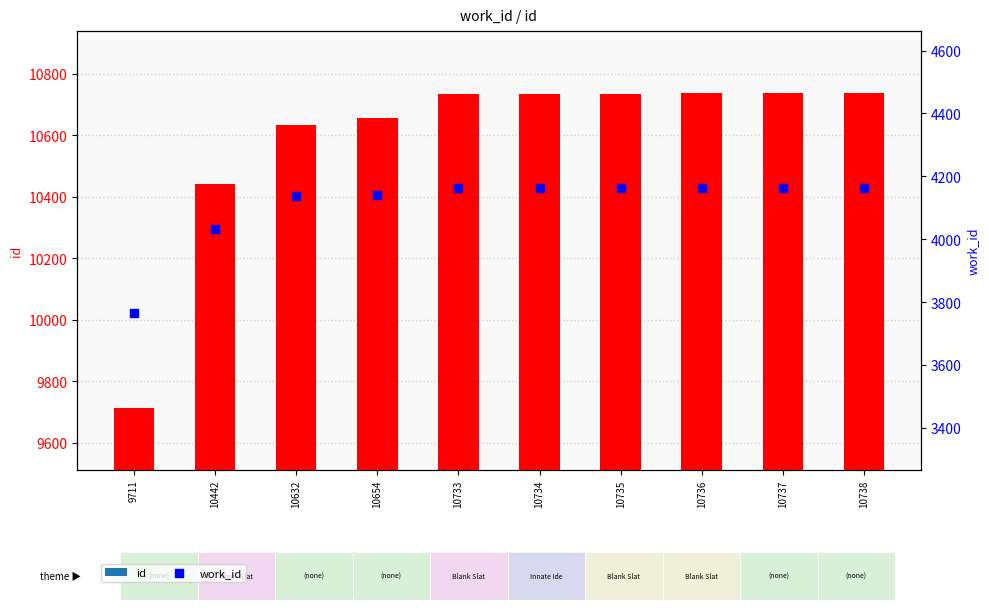

Which series reaches the minimum Y coordinate?

work_id